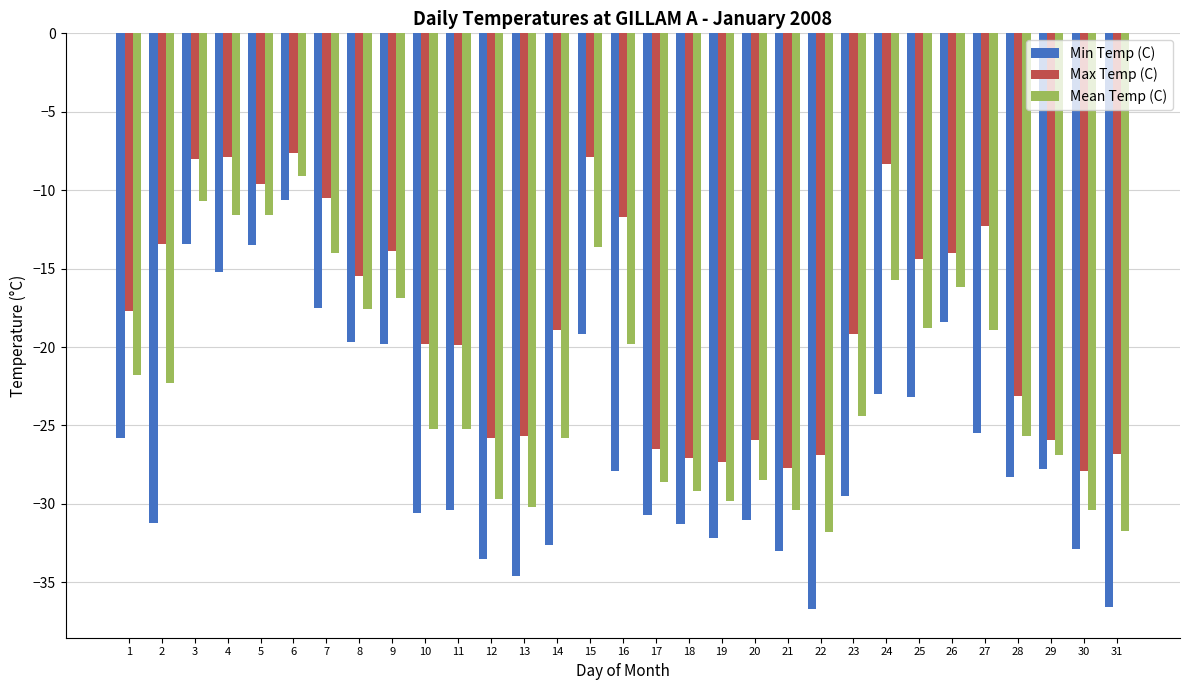

How many data points does each series have?

31